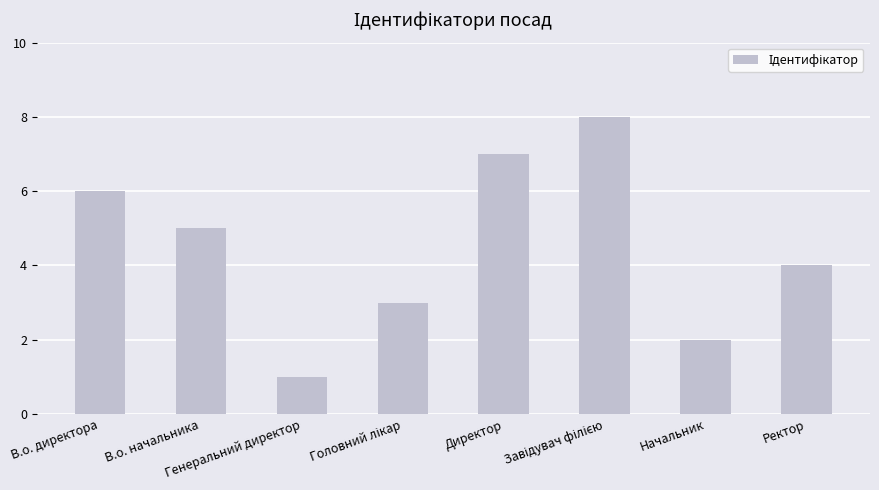

How many data points are less than 5?

4